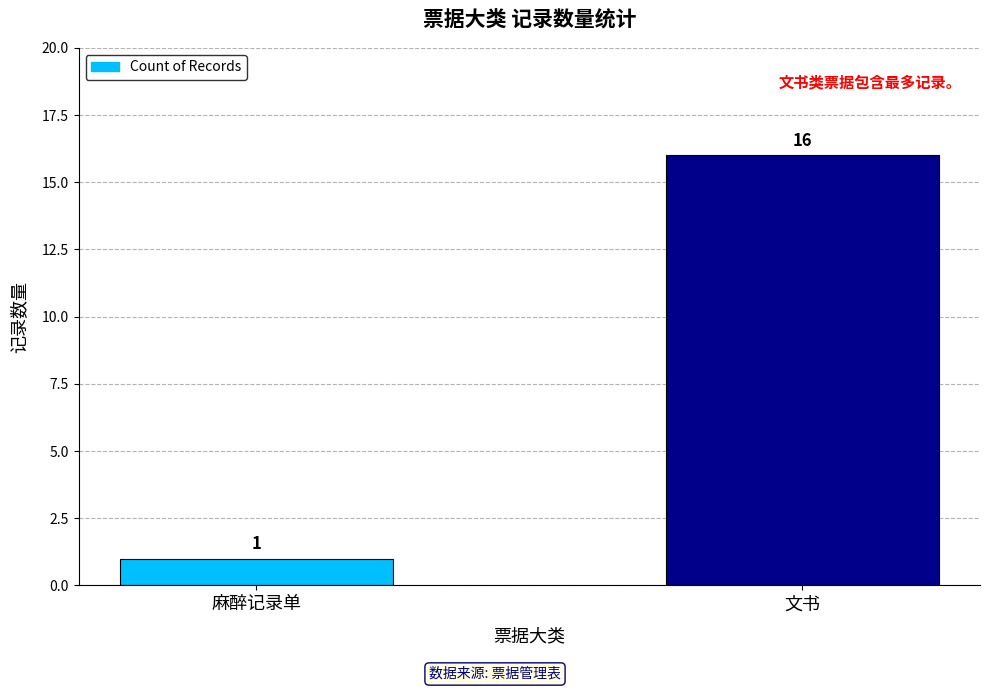

At which category does the chart reach its peak across all series?

文书